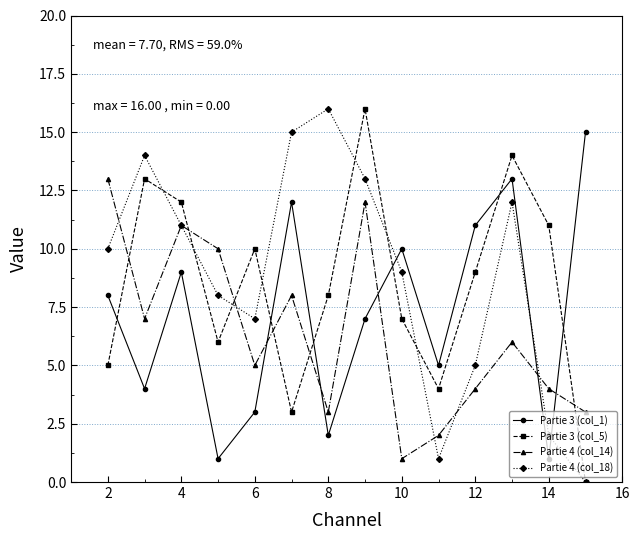

Which series has the largest total across all categories?

Partie 4 (col_18)